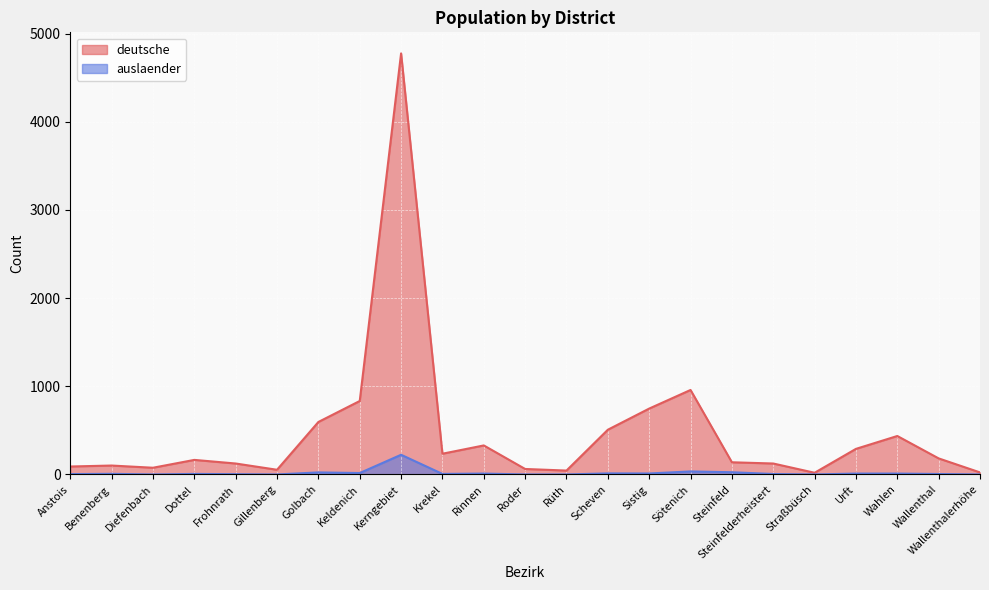

Which has a higher value, Wahlen or Kerngebiet?

Kerngebiet